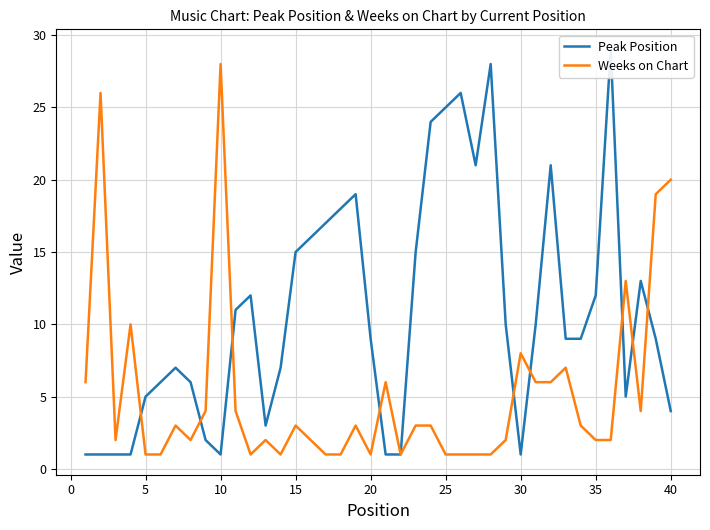

Which series has the largest total across all categories?

Peak Position